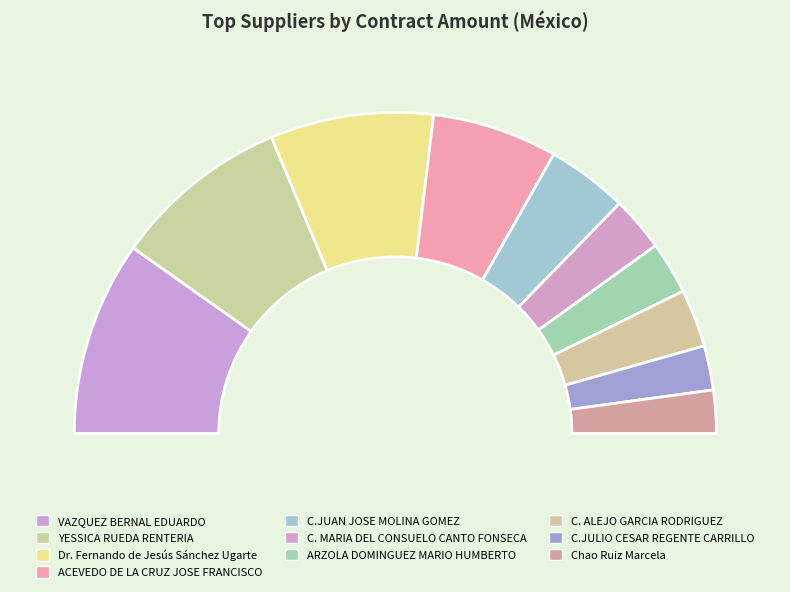

Which category has the biggest portion of the pie?

VAZQUEZ BERNAL EDUARDO